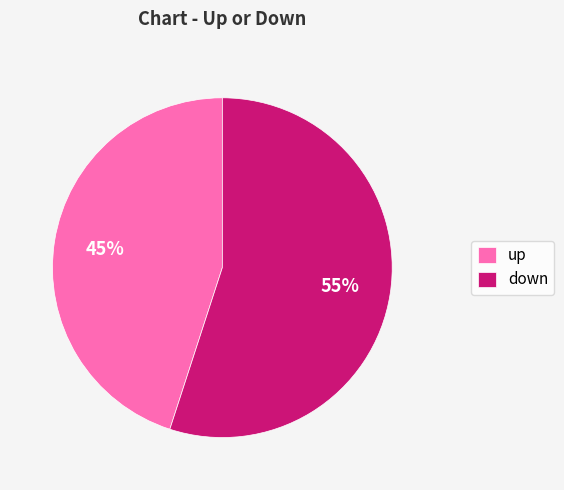

To the nearest percent, what portion does down represent?

55%